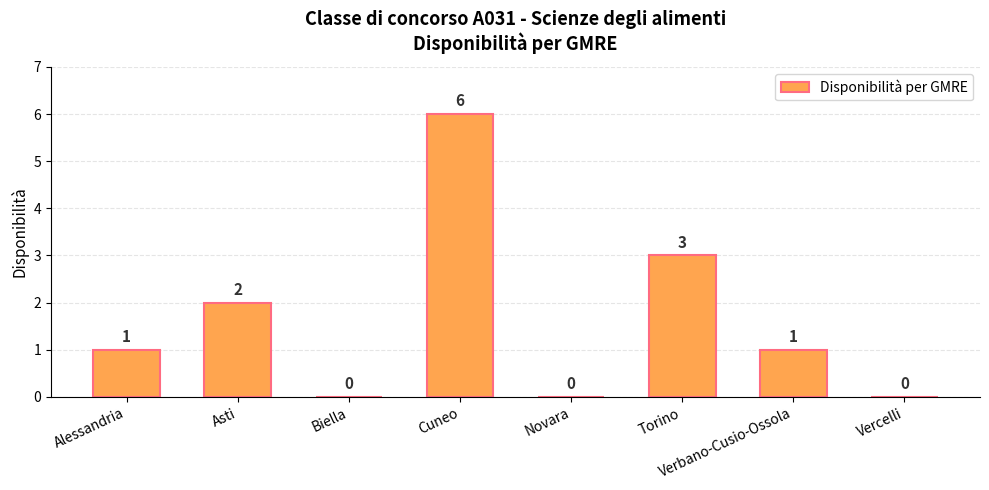

At which label is the value closest to 3?

Torino